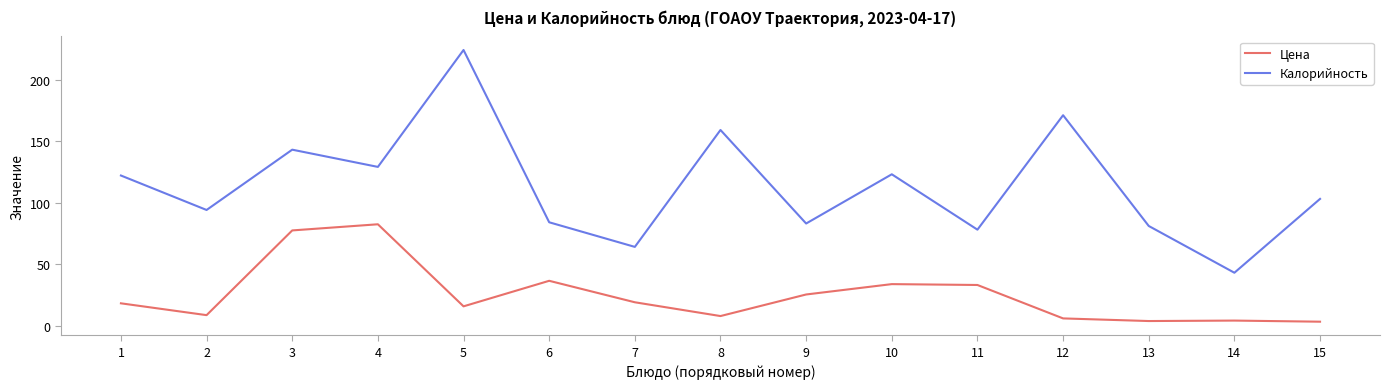

How many interior local valleys does the Цена series have?

4